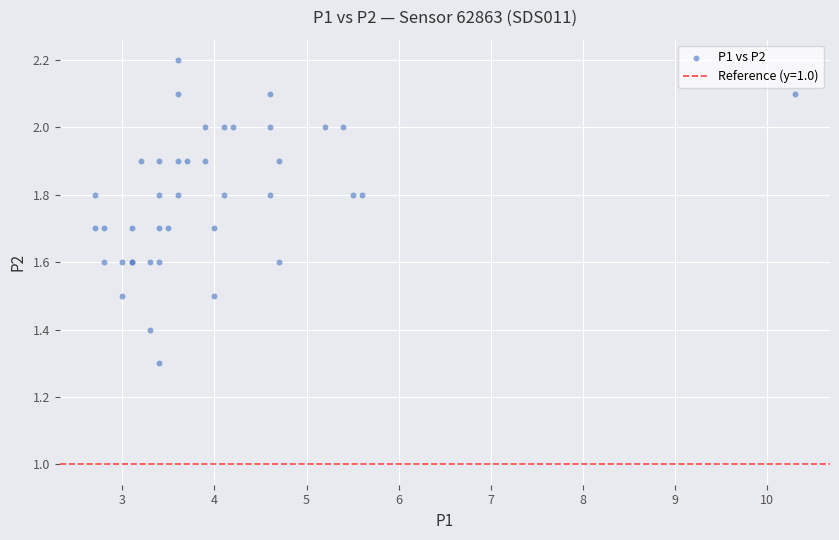

What Y value in the scatter plot is closest to 1?

1.3